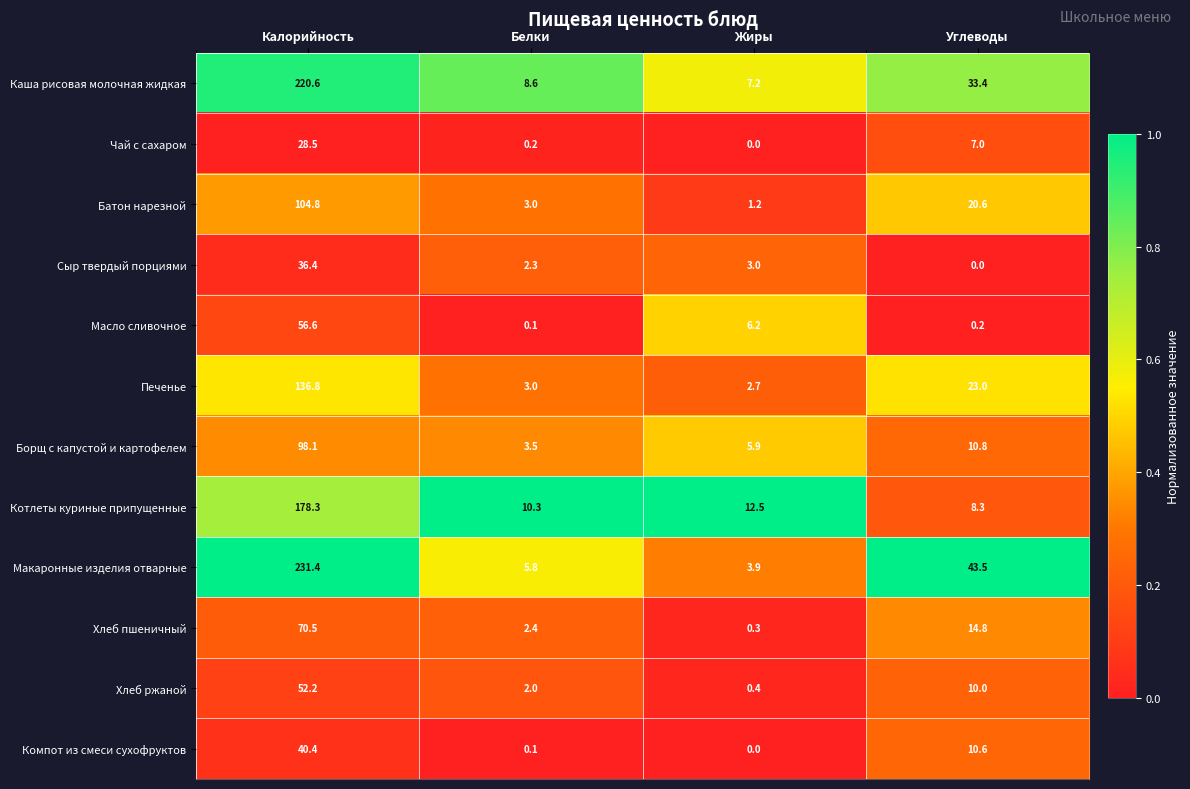

What is the difference between the highest and lowest values at Жиры?

12.5